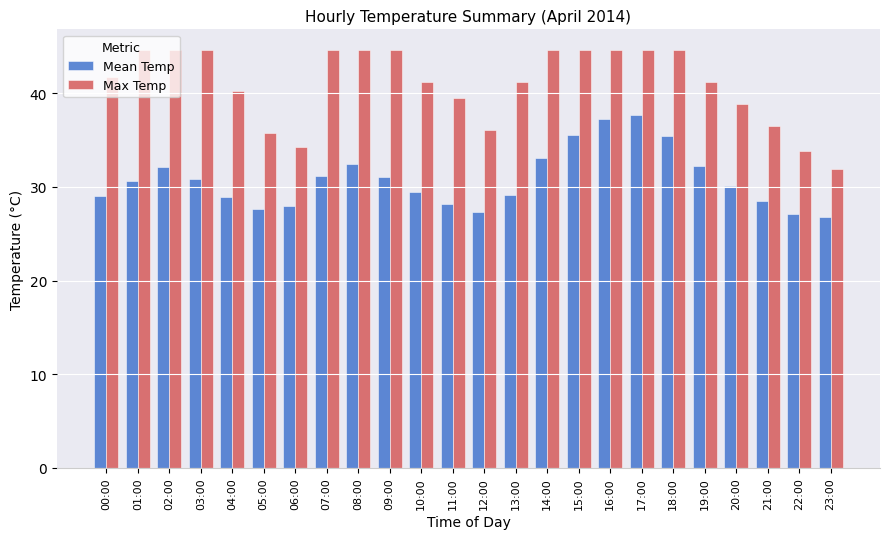

What is the average value of the Max Temp series?

41.0